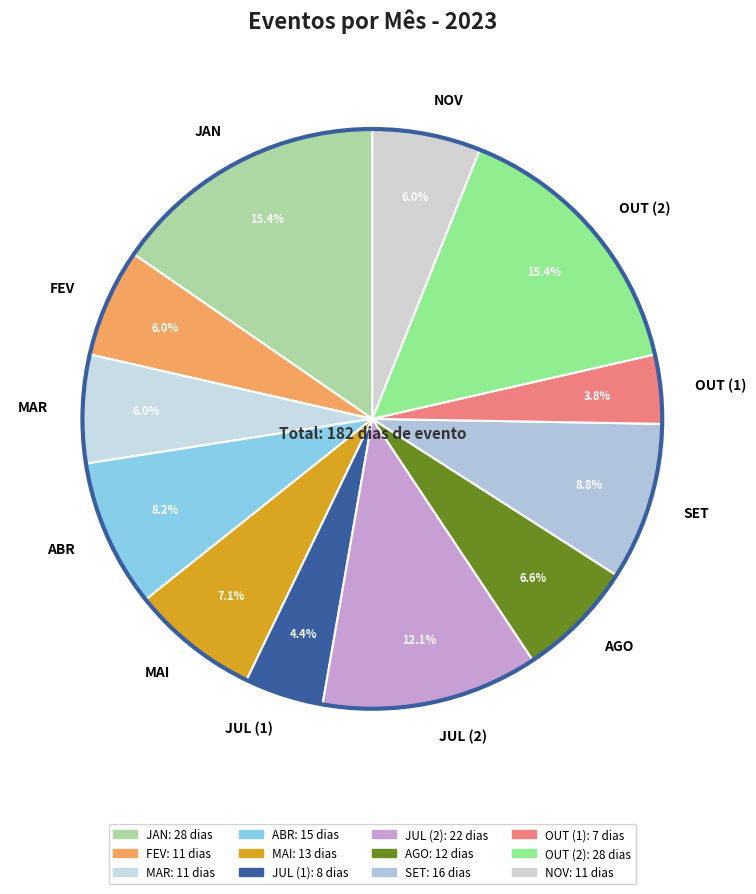

How much of the chart is everything except SET?

91.2%